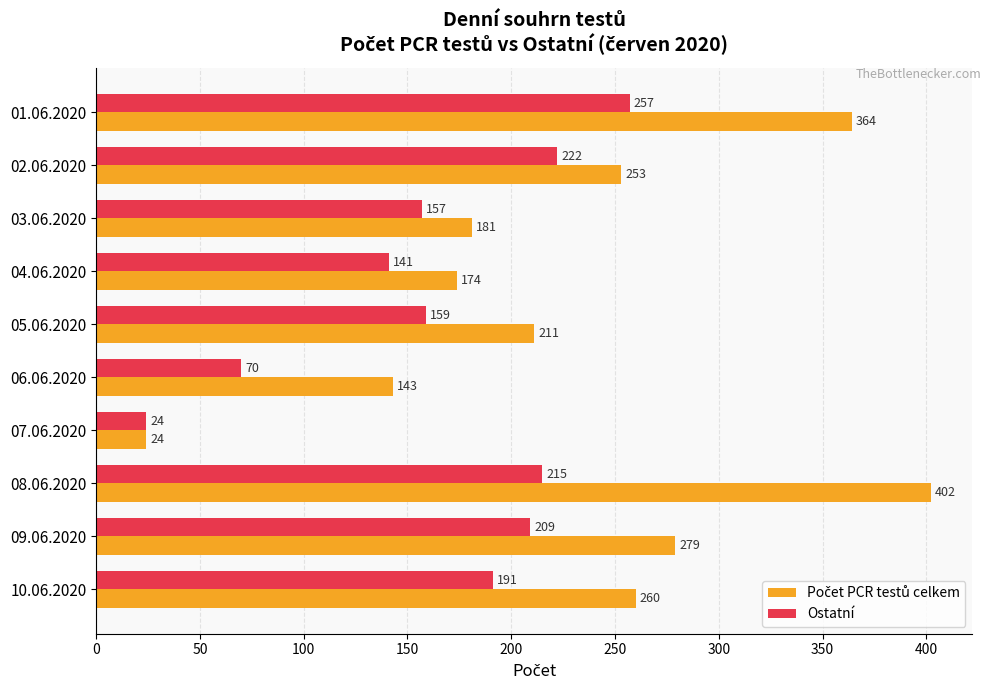

How many distinct data groups are displayed?

2